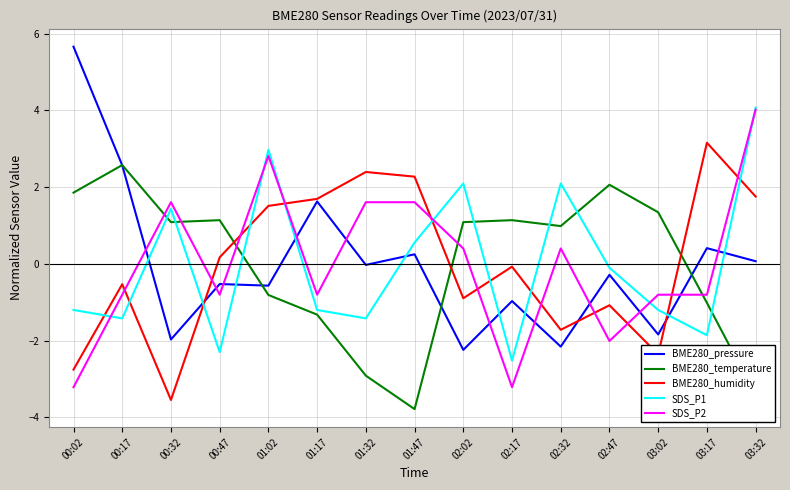

How many distinct data groups are displayed?

5